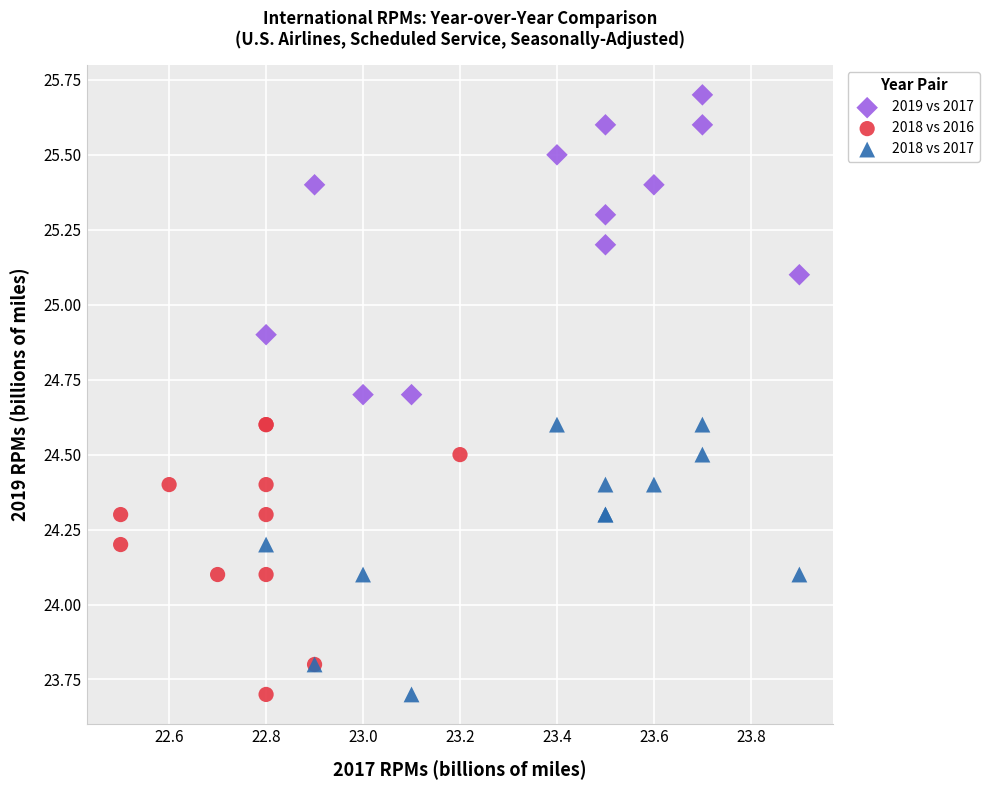

What are all the series names shown in the legend?

2019 vs 2017, 2018 vs 2016, 2018 vs 2017